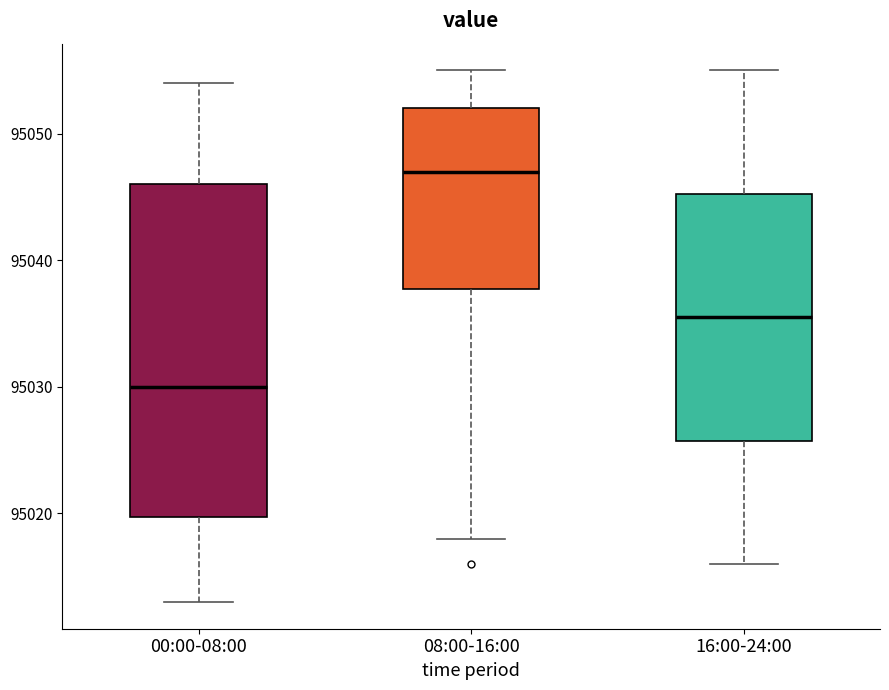

Comparing the boxes themselves (not the whiskers), which one is the tallest?

00:00-08:00